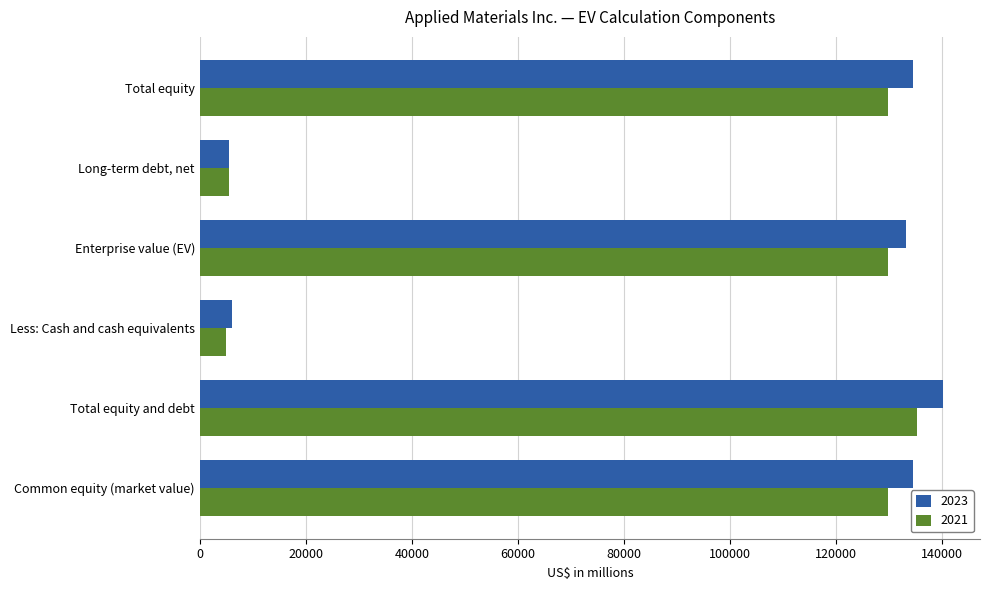

The value of 2021 at Less: Cash and cash equivalents is 4995. True or false?

True